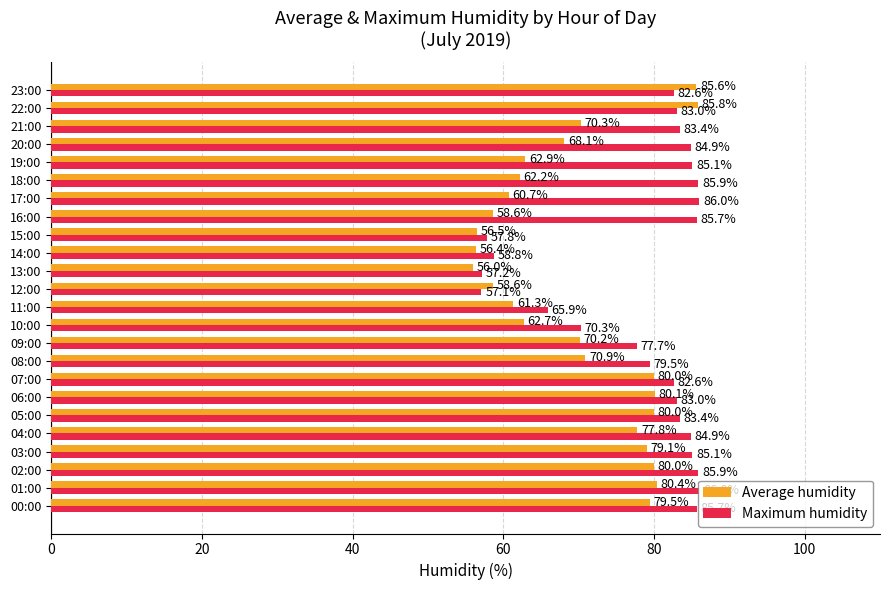

Which series has the largest range (max minus min)?

Average humidity